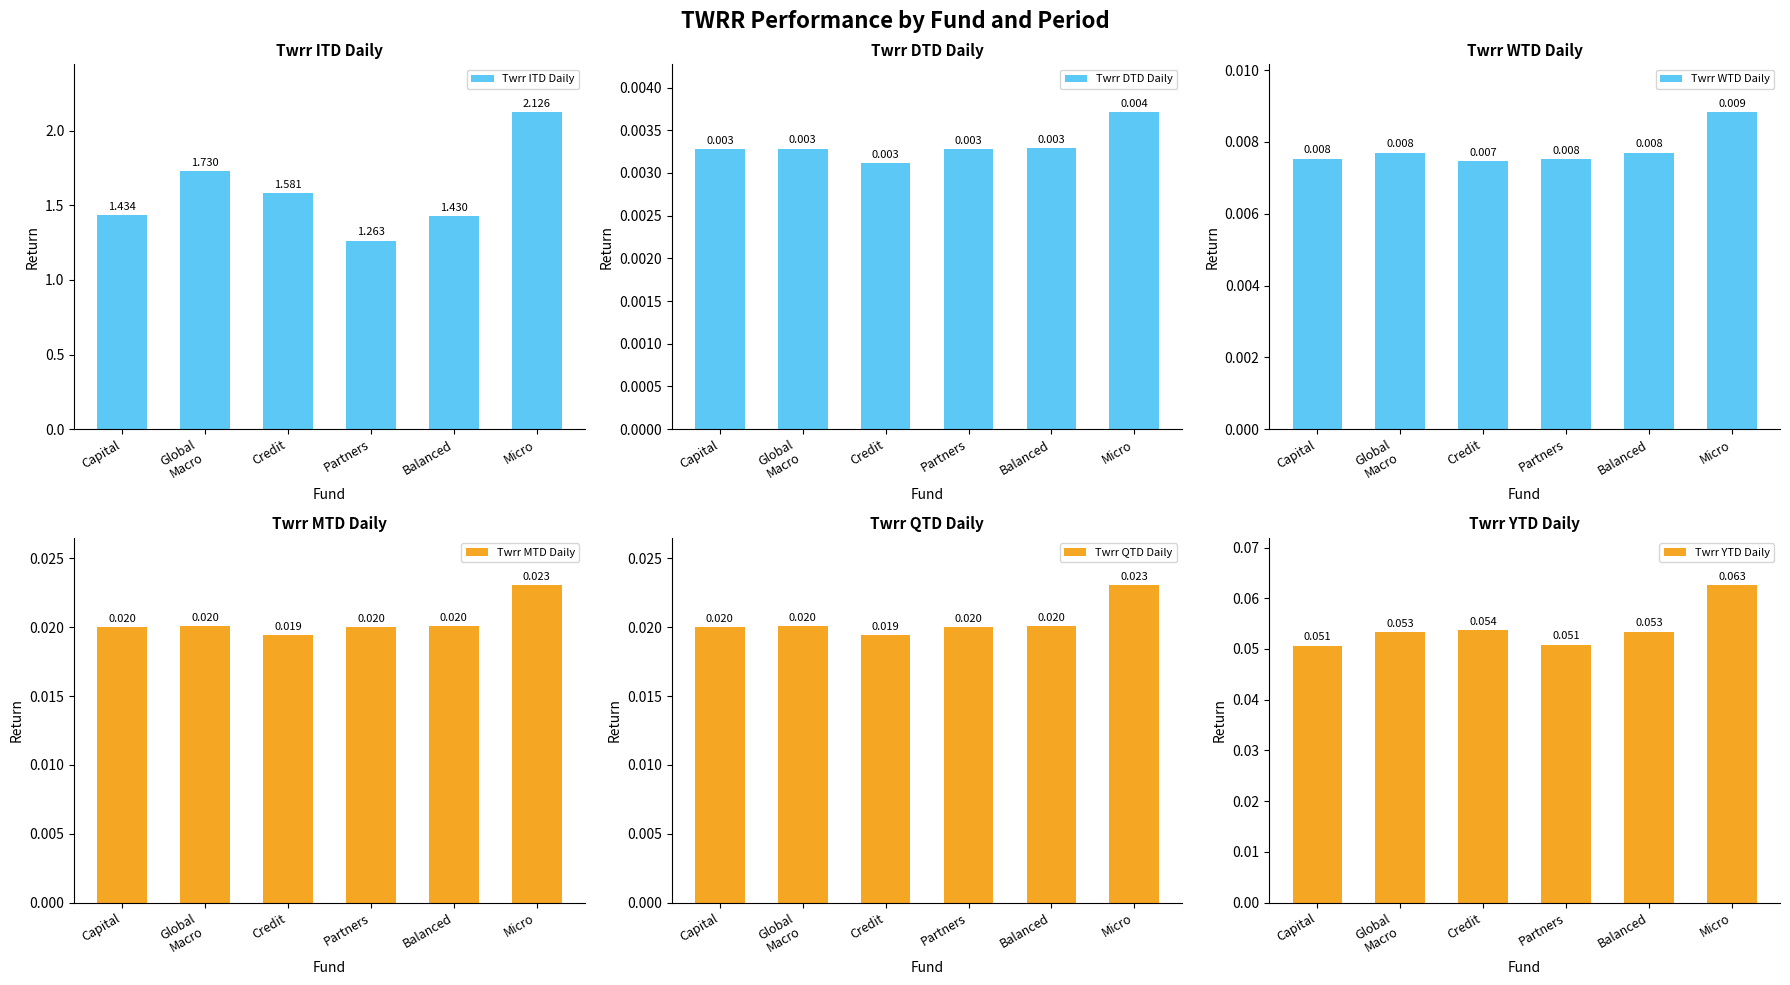

Is it true that Twrr YTD Daily equals 0.1 at Credit?

True